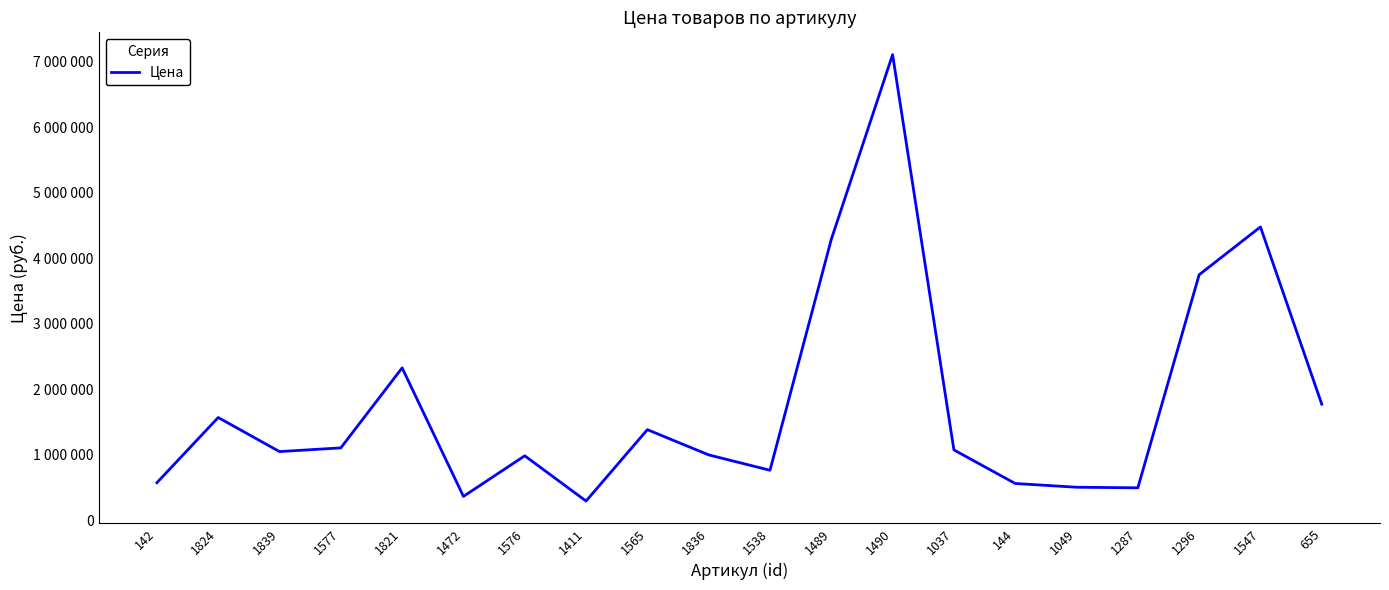

Is this an area chart (filled region under the line)?

No